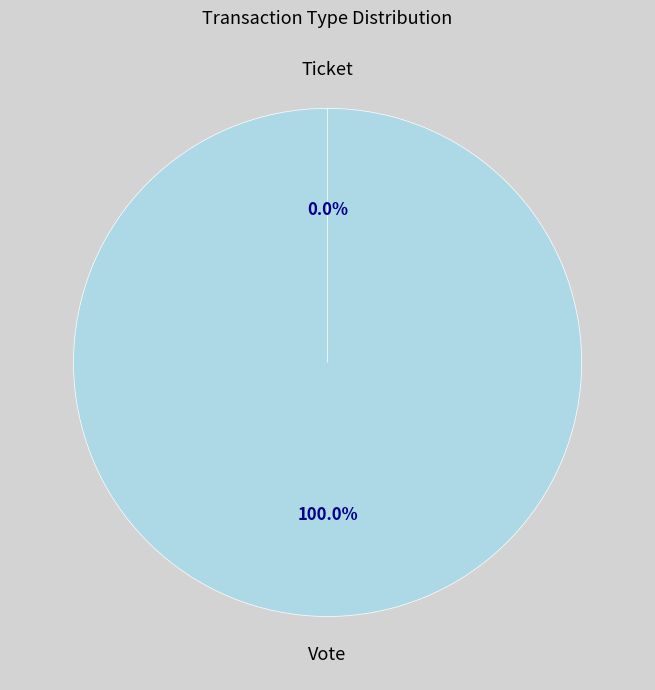

To the nearest percent, what is the average slice percentage?

50%